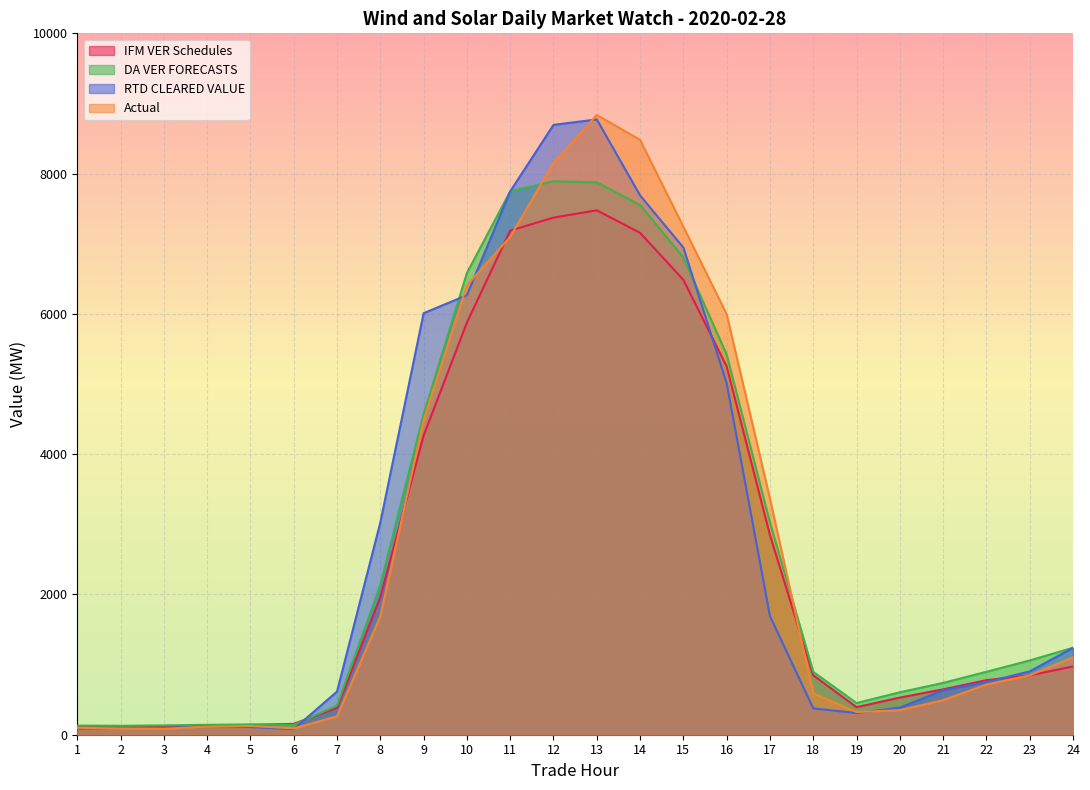

What is the average value of the RTD CLEARED VALUE series?

2818.8